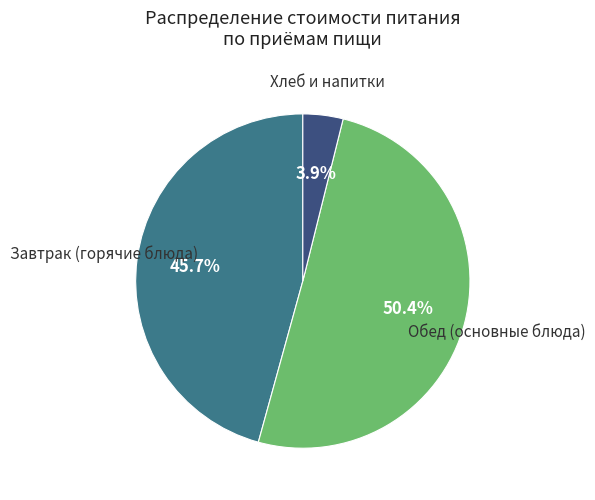

Does any single category account for the majority?

Yes